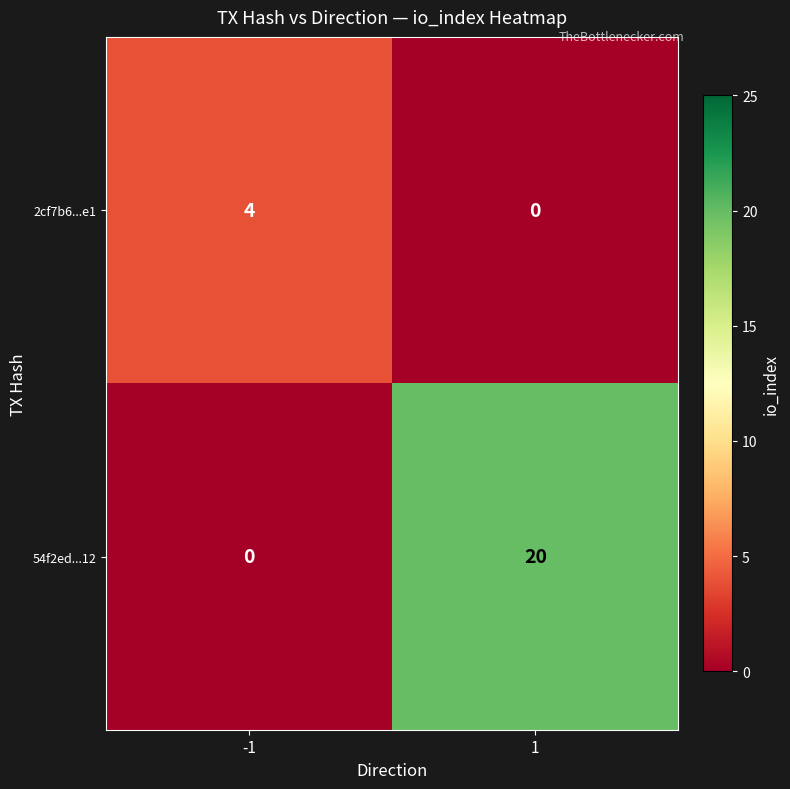

How many values in the 2cf7b6...e1 series are below 4?

1